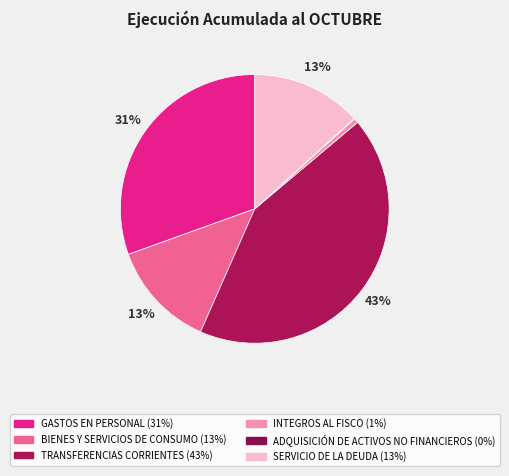

True or false: SERVICIO DE LA DEUDA accounts for 6% of the total.

False